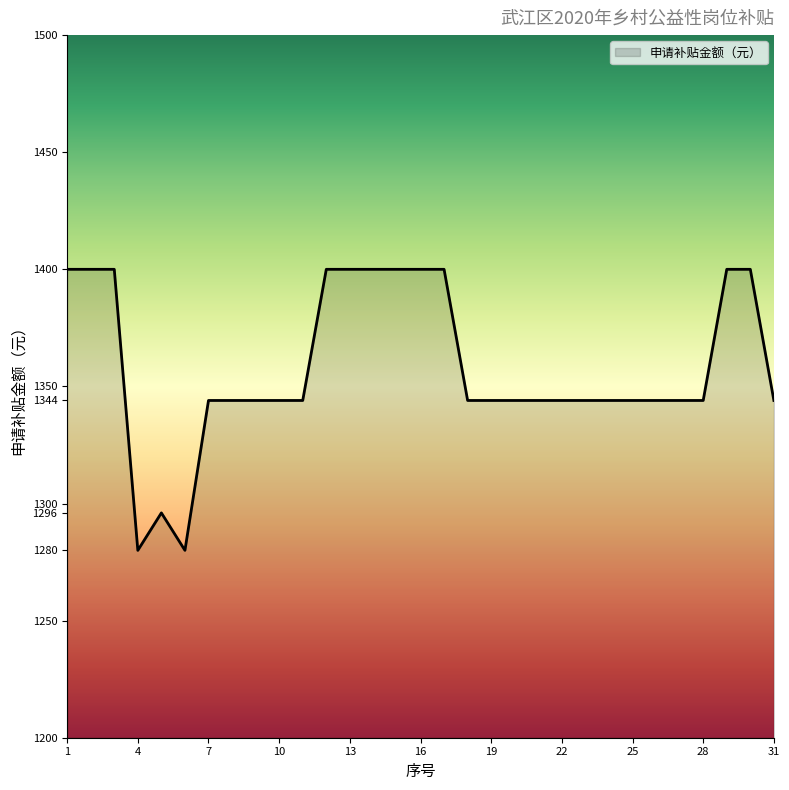

Count the number of data series in this chart.

1